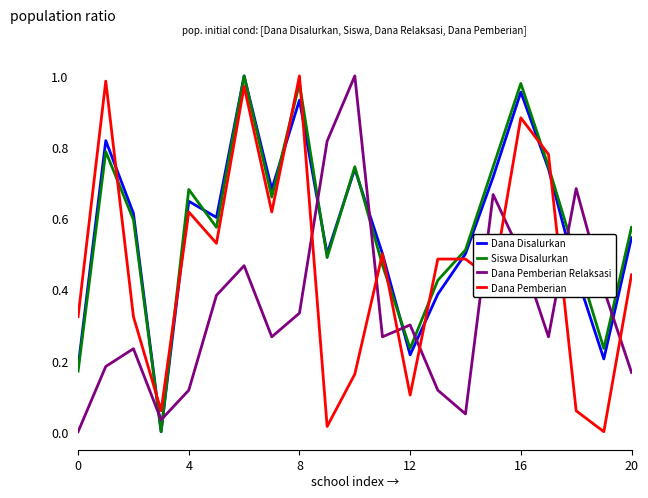

True or false: Dana Pemberian and Dana Pemberian Relaksasi cross at least once.

True